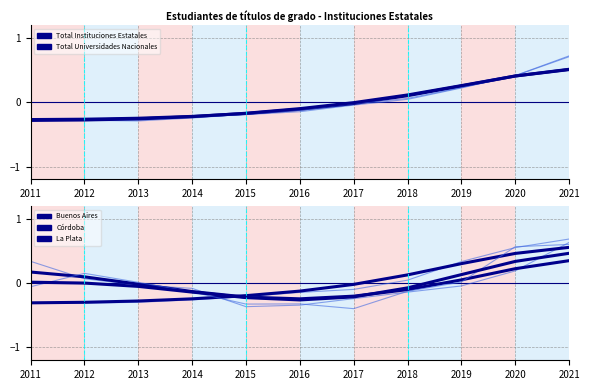

How many values in the Córdoba series are below 0?

7